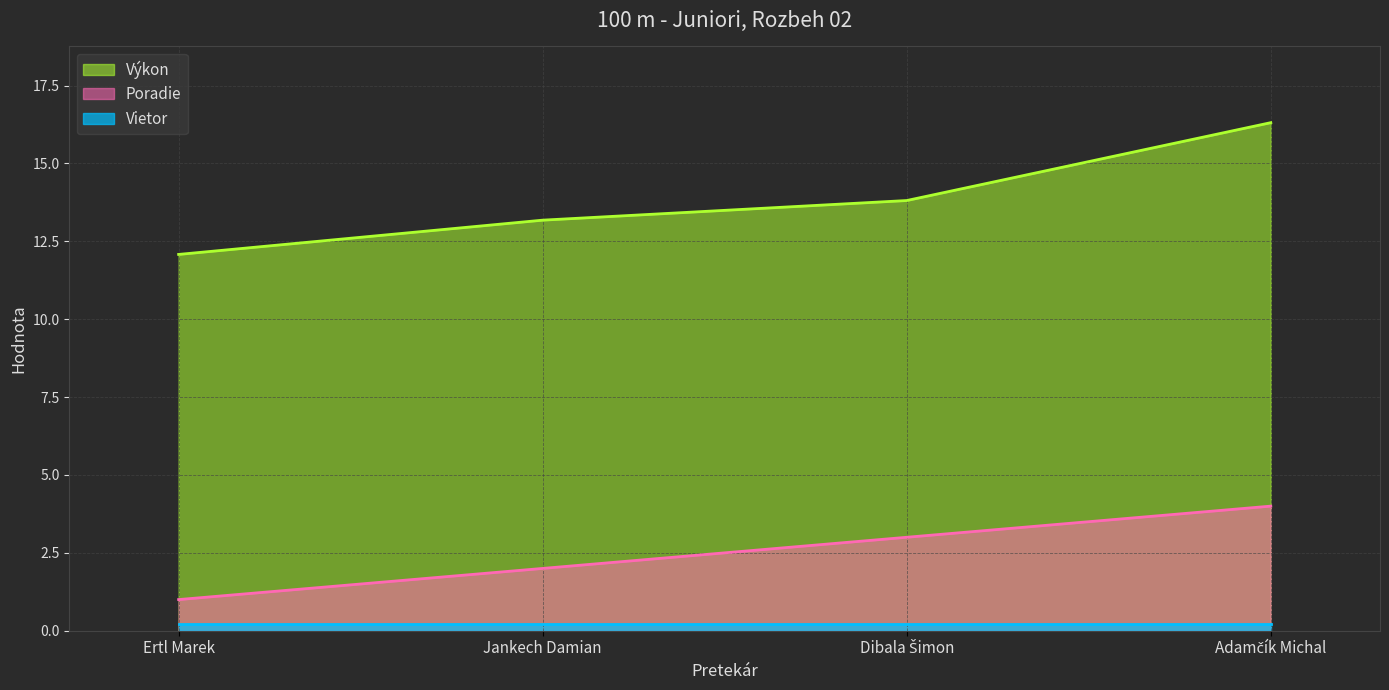

What is the approximate value of Poradie at Jankech Damian?

2.0